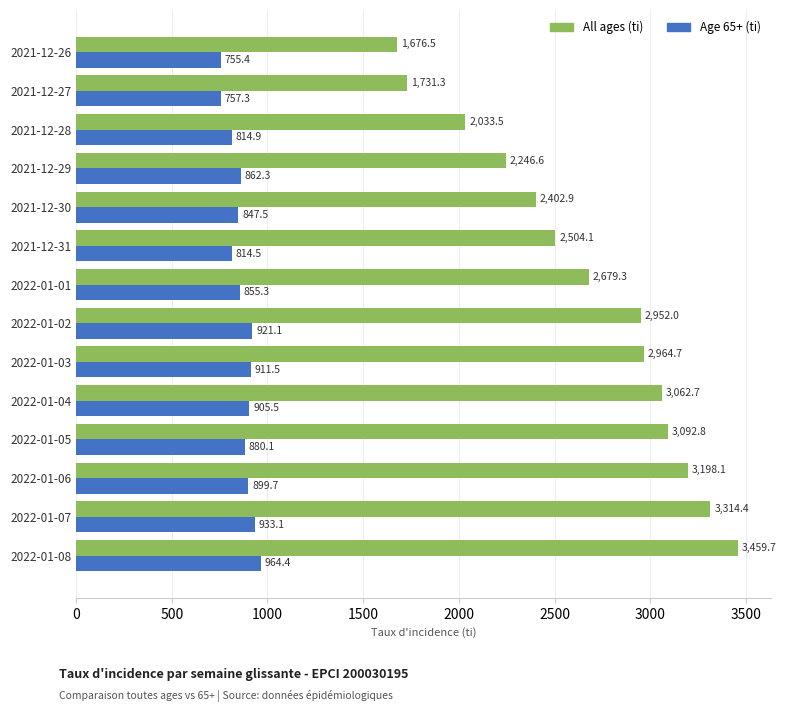

Which category has the highest value in the Age 65+ (ti) series?

2022-01-08